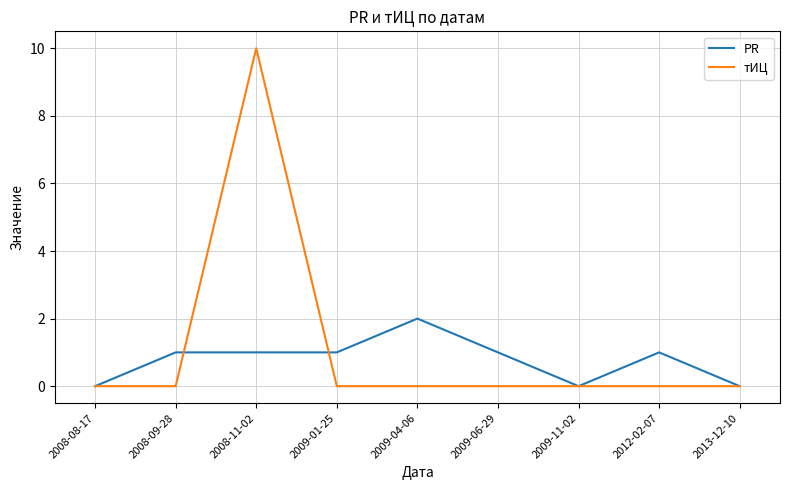

The value of PR at 2009-11-02 is 0. True or false?

True